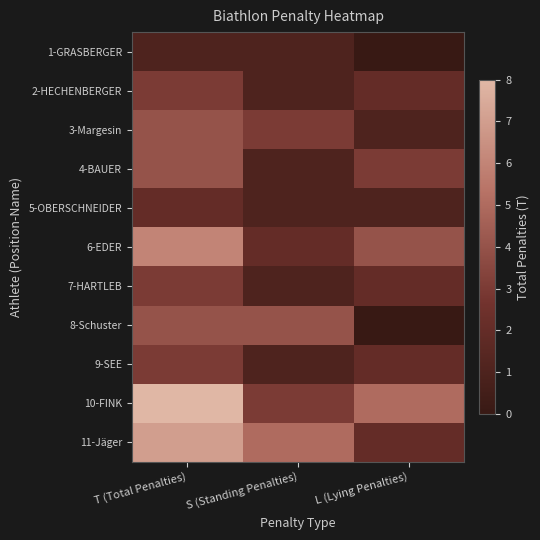

Between T (Total Penalties) and S (Standing Penalties), which series saw the biggest shift?

10-FINK